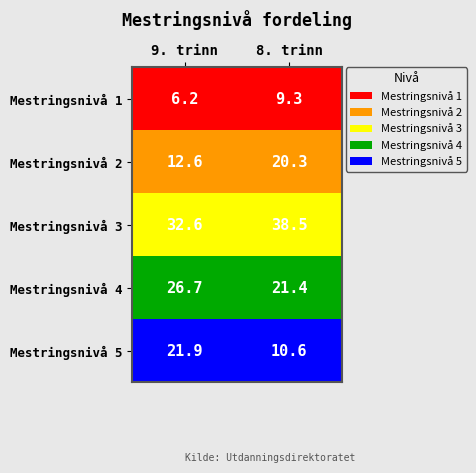

True or false: Mestringsnivå 4 has a value of 12.3 at 9. trinn.

False